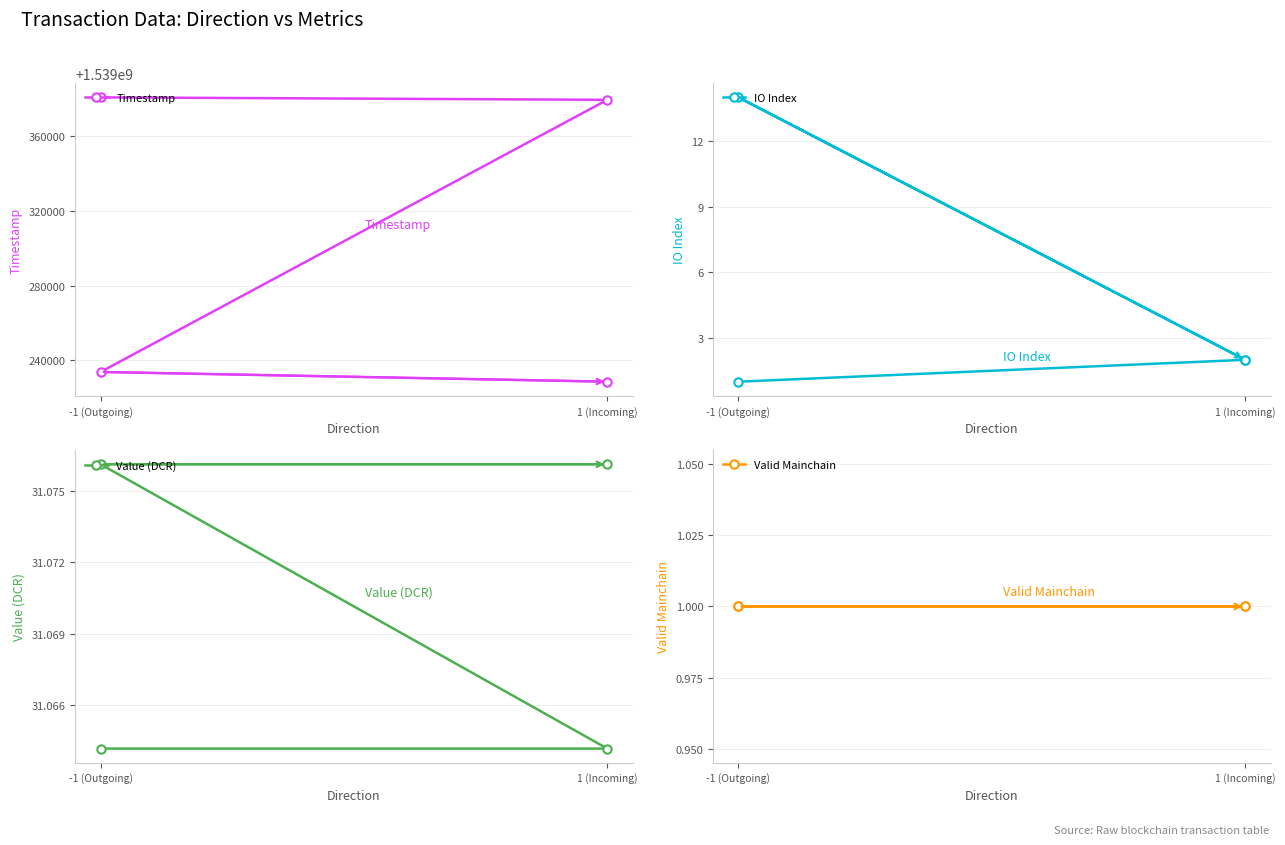

What is the label of the 2nd point from the left?

1 (Incoming)